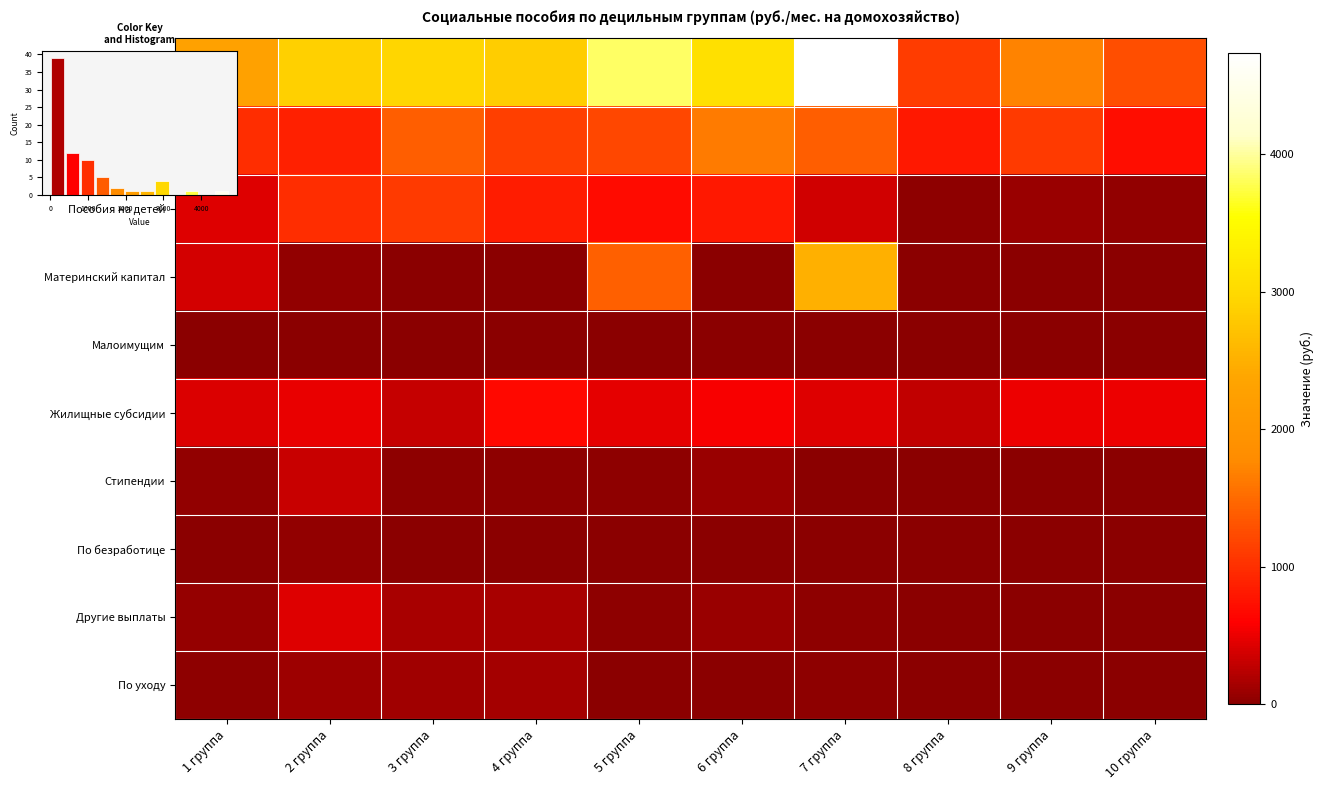

What is the sum of all Пособия всего values?

26696.5